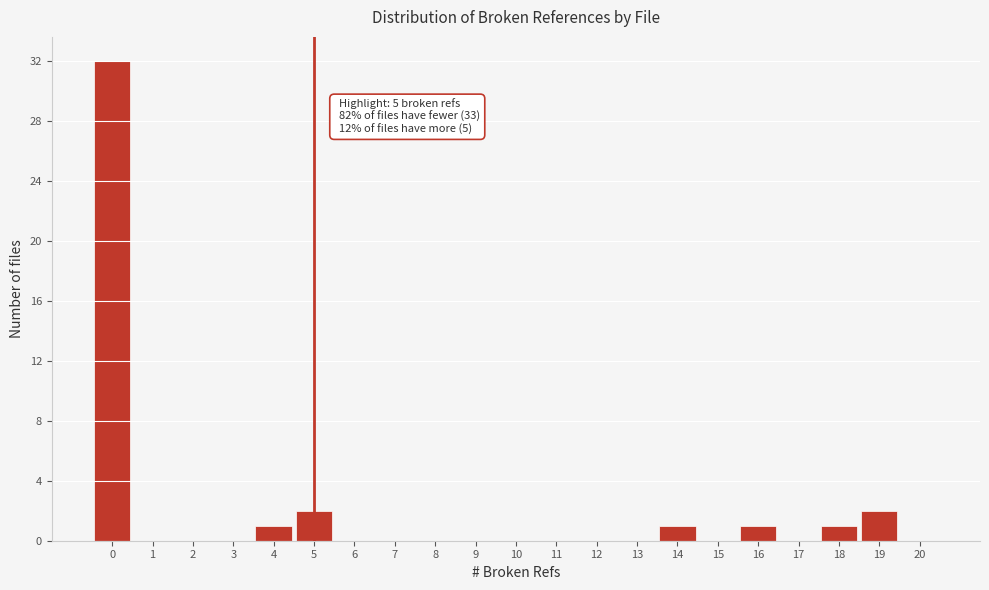

Which range on the x-axis has the tallest bar?

-0.5 to 0.5